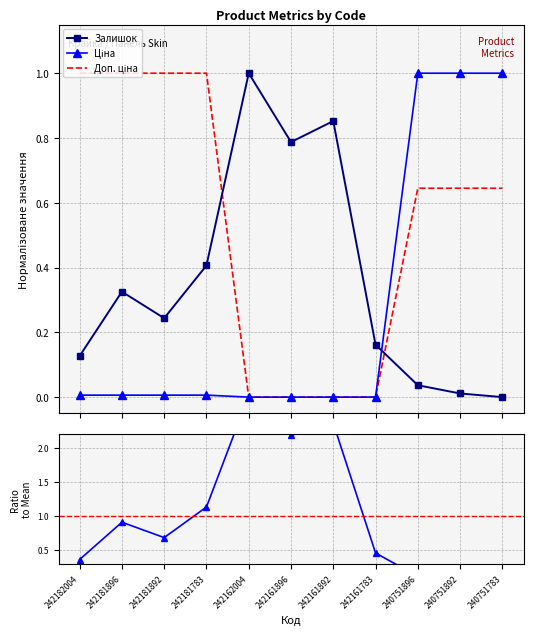

How many intersections are there between Ціна and Залишок / Mean?

1